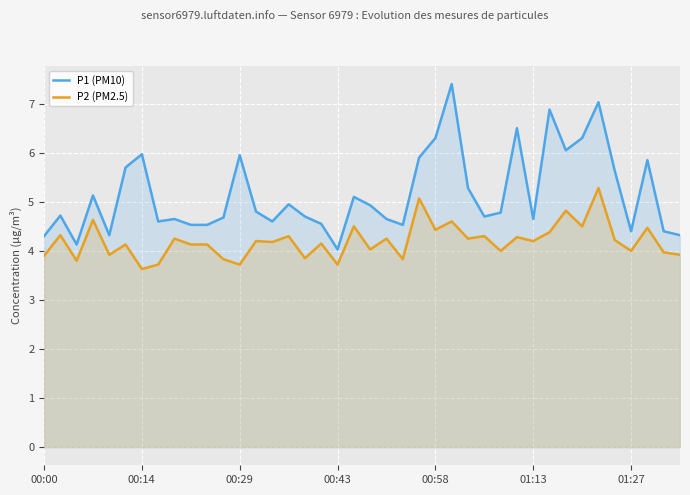

Reading right to left, extract all data points from this chart.

P1 (PM10): 4.3	4.4	5.8	4.4	5.6	7.0	6.3	6.0	6.9	4.7	6.5	4.8	4.7	5.3	7.4	6.3	5.9	4.5	4.7	4.9	5.1	4.0	4.5	4.7	5.0	4.6	4.8	6.0	4.7	4.5	4.5	4.7	4.6	6.0	5.7	4.3	5.1	4.1	4.7	4.3
P2 (PM2.5): 3.9	4.0	4.5	4.0	4.2	5.3	4.5	4.8	4.4	4.2	4.3	4.0	4.3	4.2	4.6	4.4	5.1	3.8	4.2	4.0	4.5	3.7	4.2	3.9	4.3	4.2	4.2	3.7	3.8	4.1	4.1	4.2	3.7	3.6	4.1	3.9	4.6	3.8	4.3	3.9